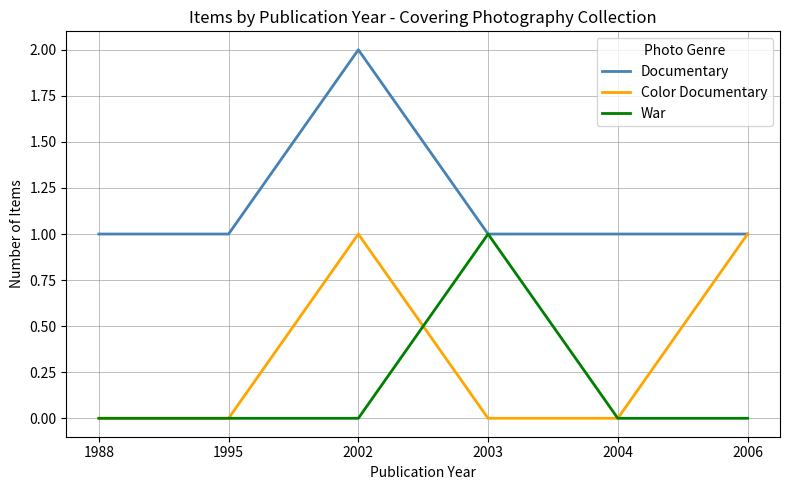

The value of Color Documentary at 2004 is 1. True or false?

False